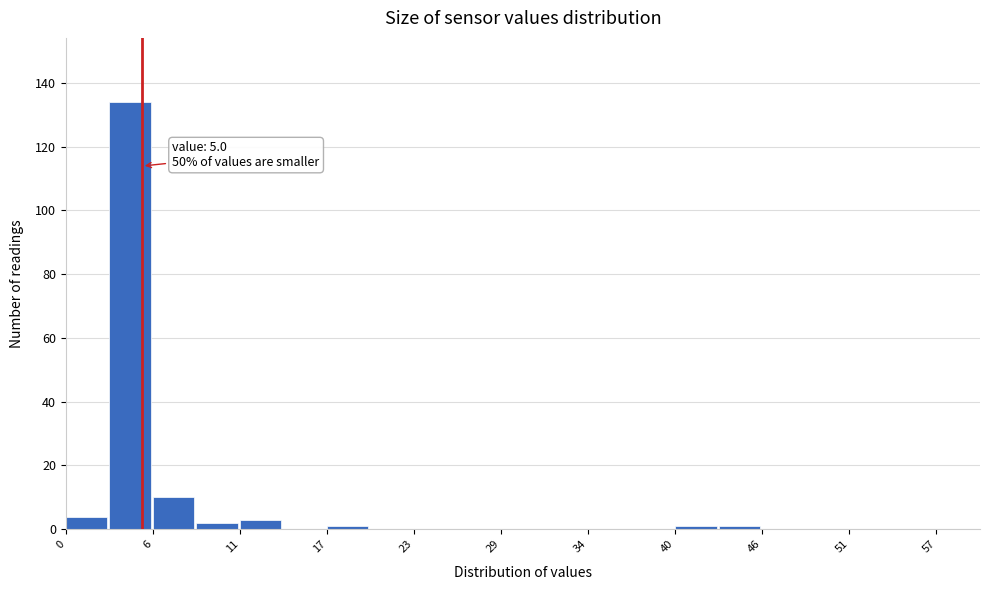

Around what value on the x-axis is the tallest bar? Give the approximate position of its centre, as read against the axis.

4